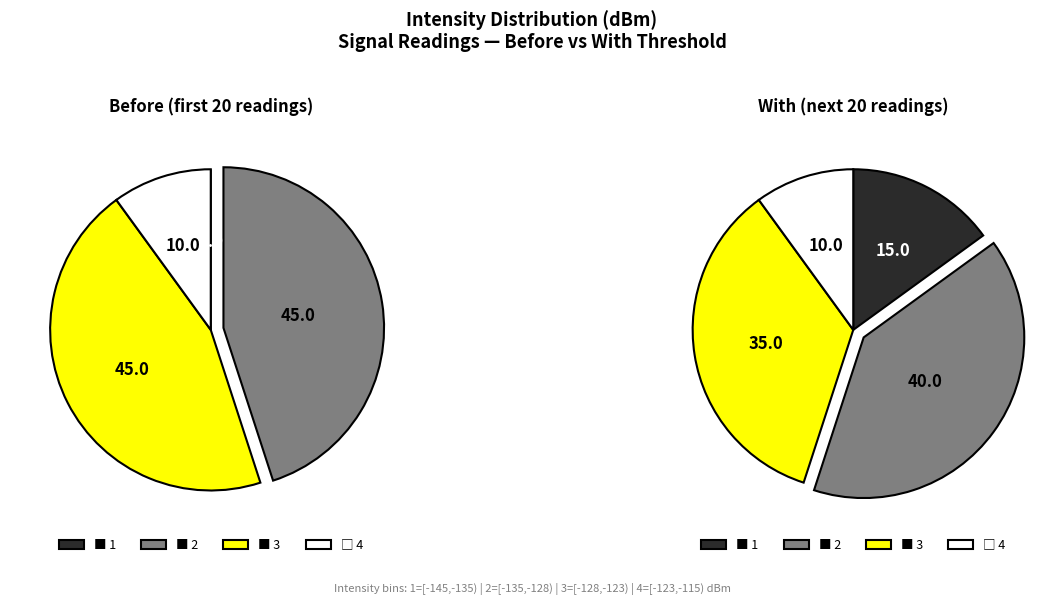

Which category has the biggest portion of the pie?

2